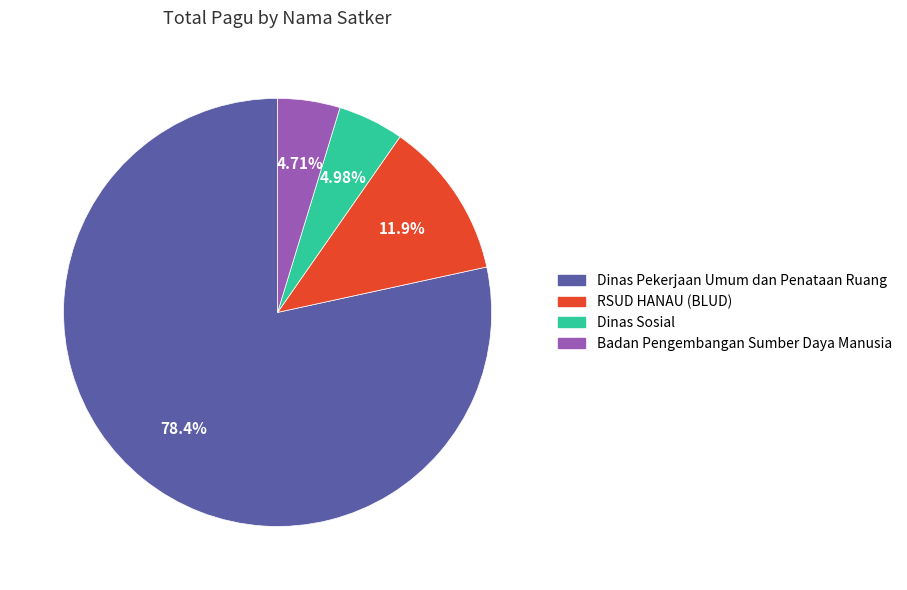

Is there a majority slice in this chart?

Yes